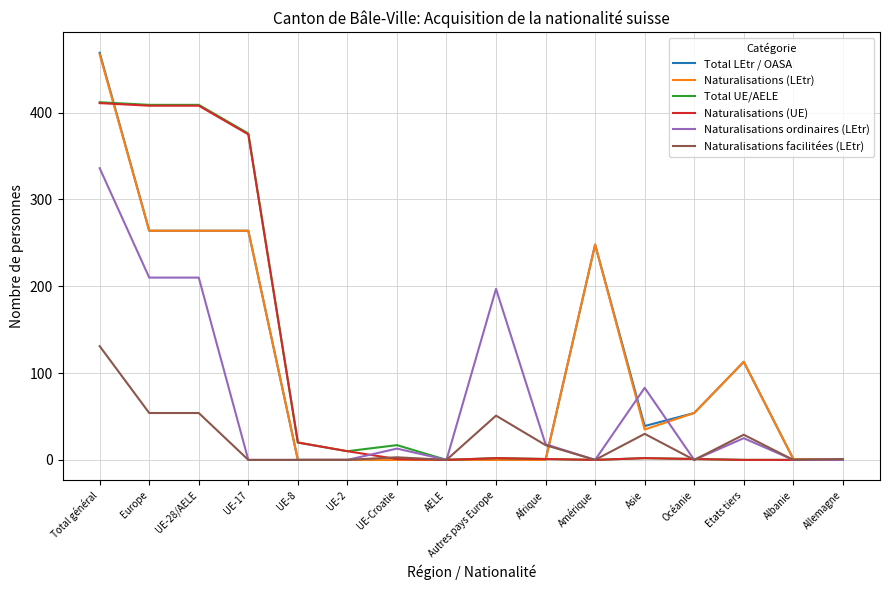

Which series has the widest spread of values?

Total LEtr / OASA